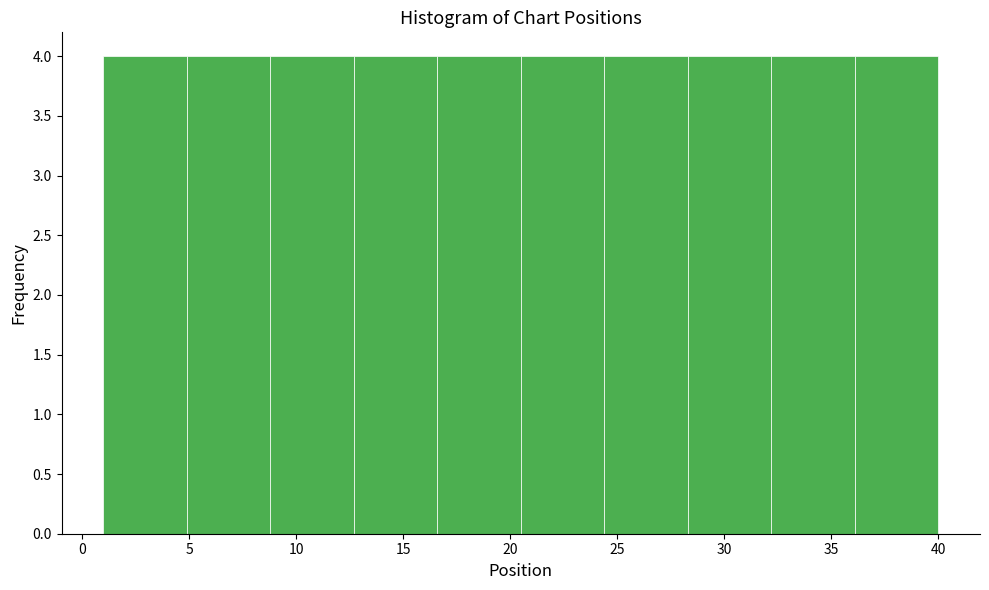

How tall is the bar that spans 32.2 to 36.1 on the x-axis? Neither the bar edges nor the heights are printed on the chart, so give them approximately, as read against the axes.

4